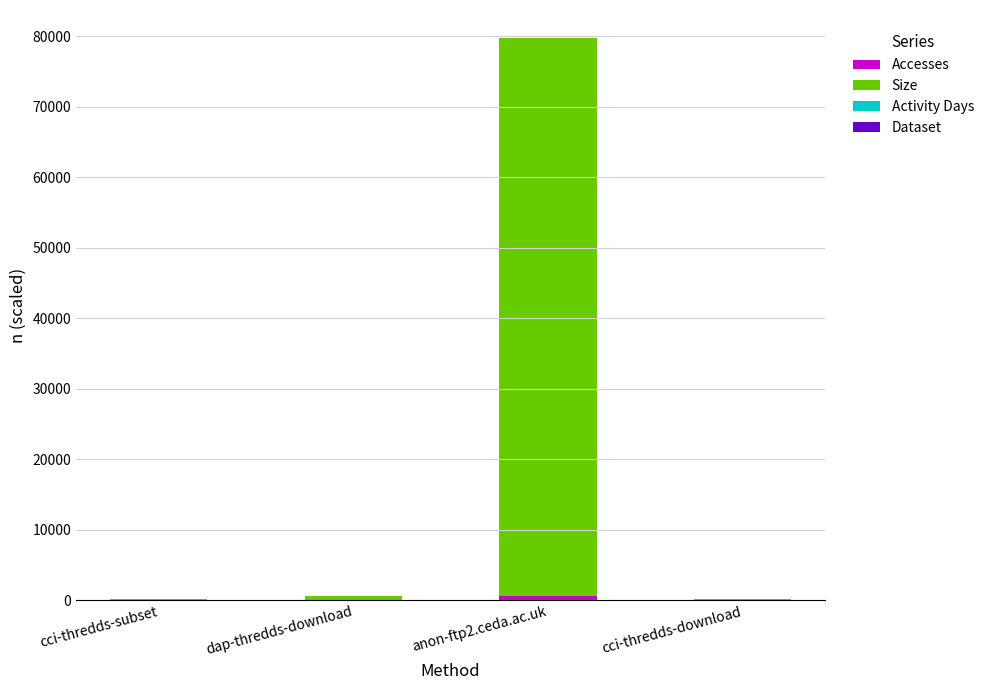

At which category is the sum across all series the highest?

anon-ftp2.ceda.ac.uk